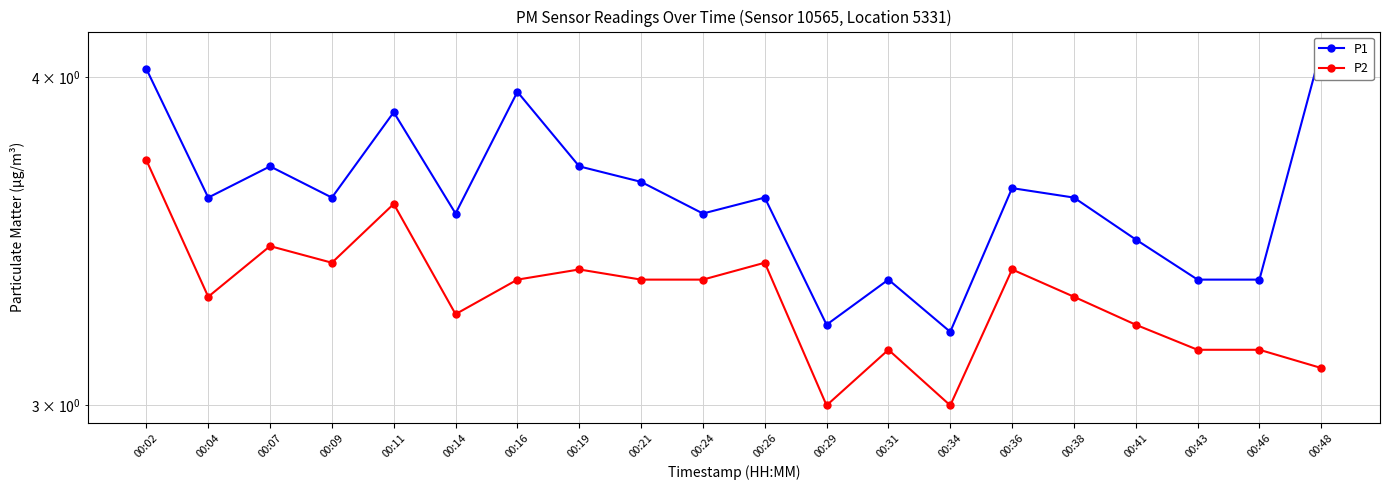

The value of P1 at 00:48 is 4.1. True or false?

True